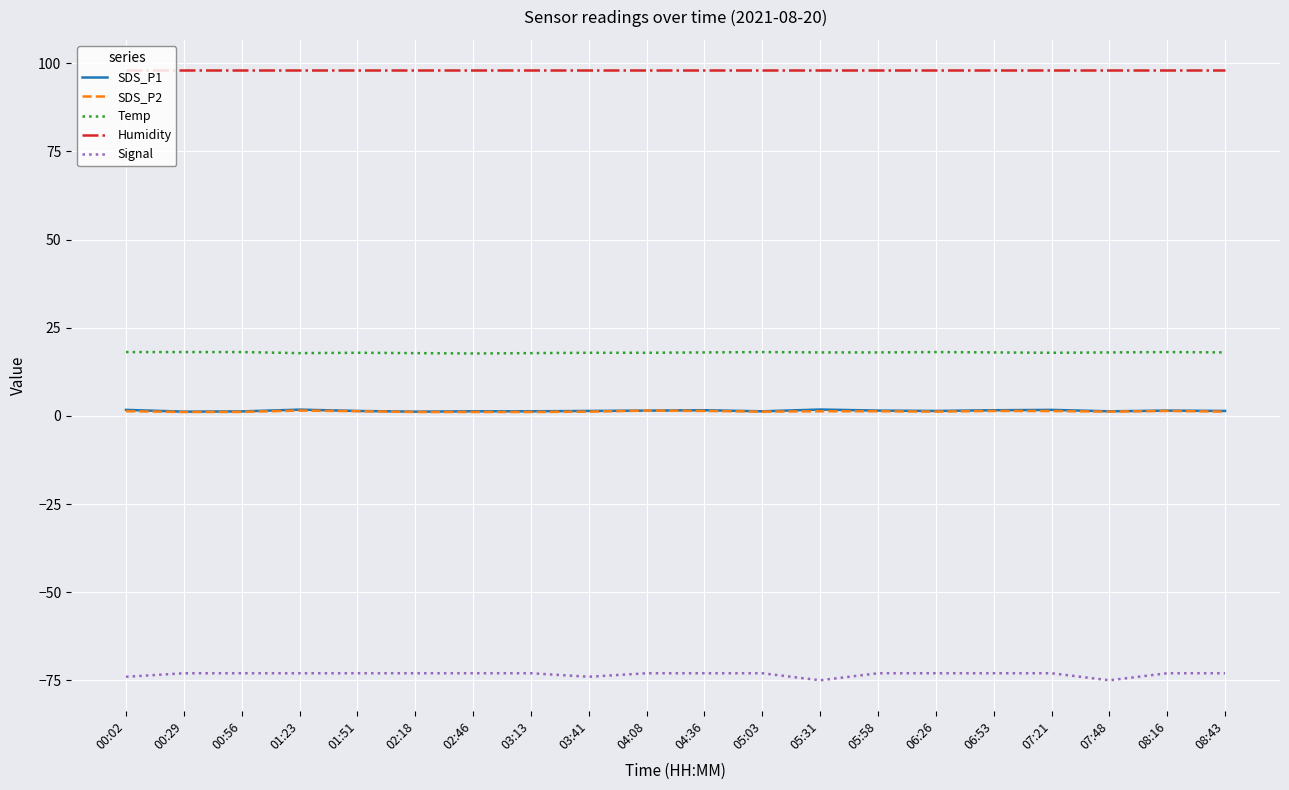

What is the highest value of the Humidity series?

98.0